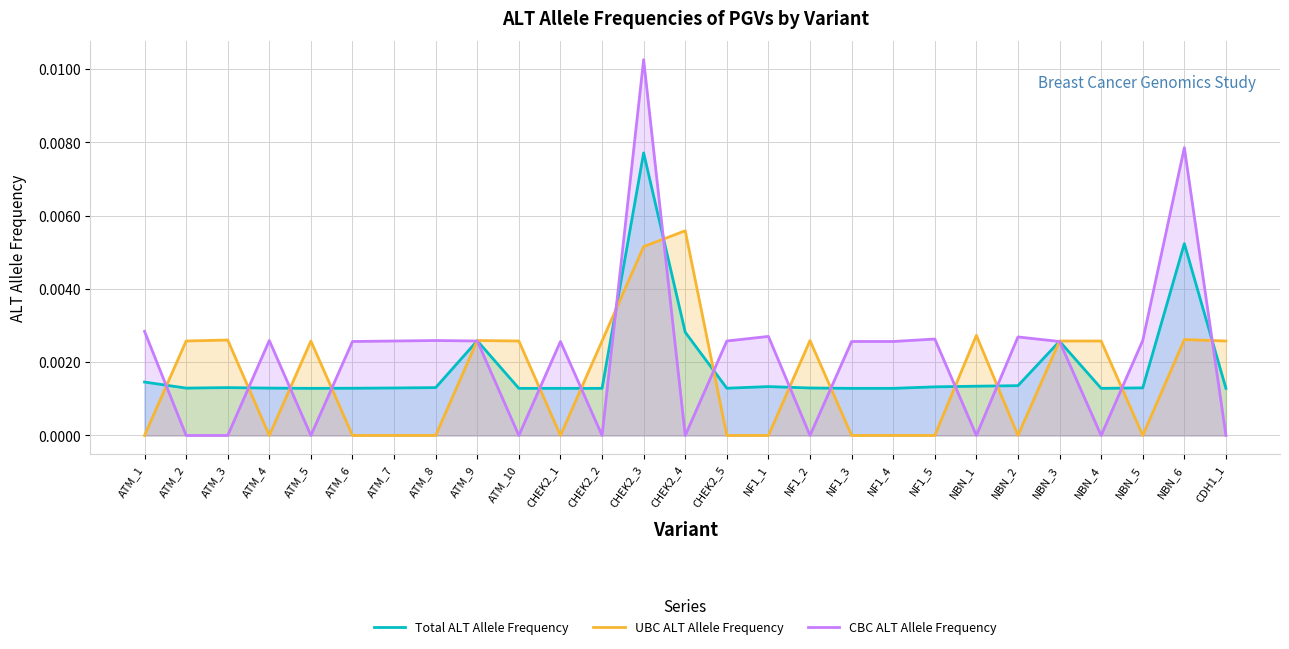

At which category is the sum across all series the highest?

CHEK2_3